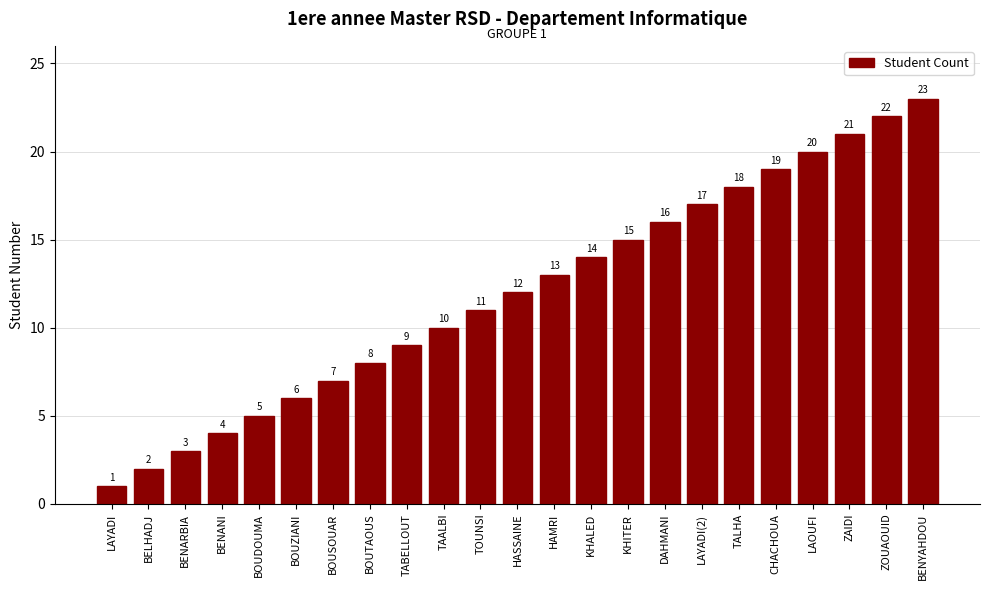

The chart shows a value of 4 at BOUSOUAR. True or false?

False